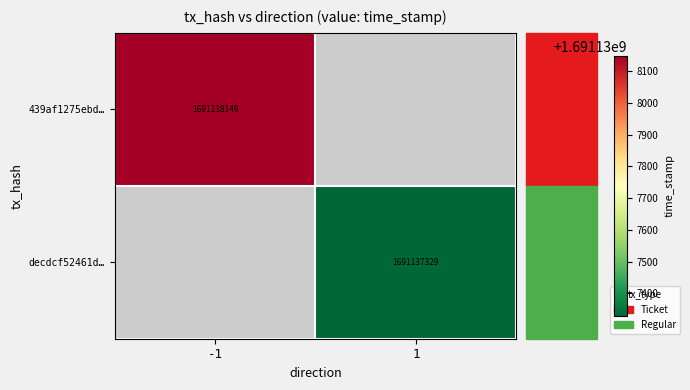

True or false: 439af1275ebd… has a value of 1691138149 at -1.

True